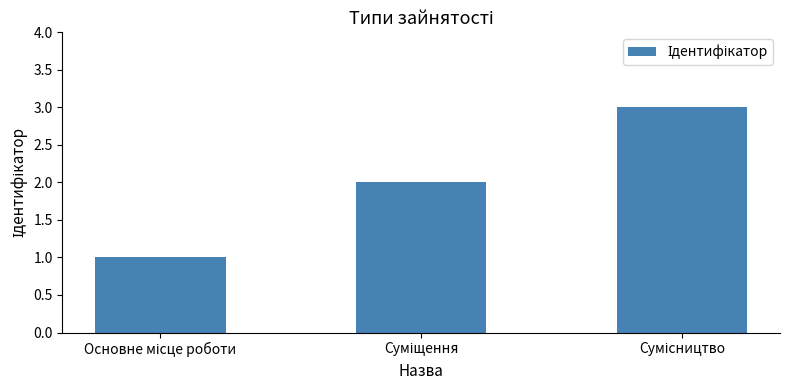

What is the greatest value displayed?

3